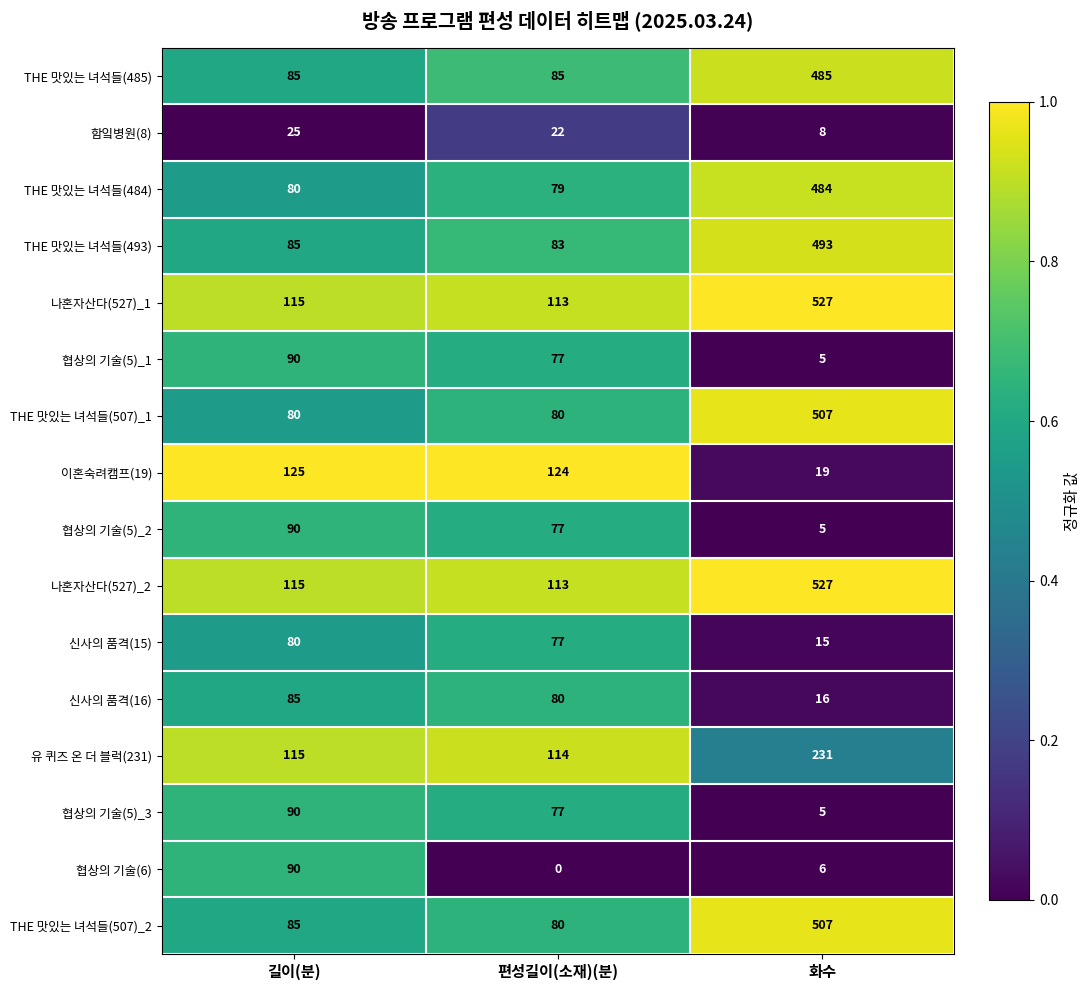

List the labels in order of 협상의 기술(6) value, smallest first.

편성길이(소재)(분), 화수, 길이(분)